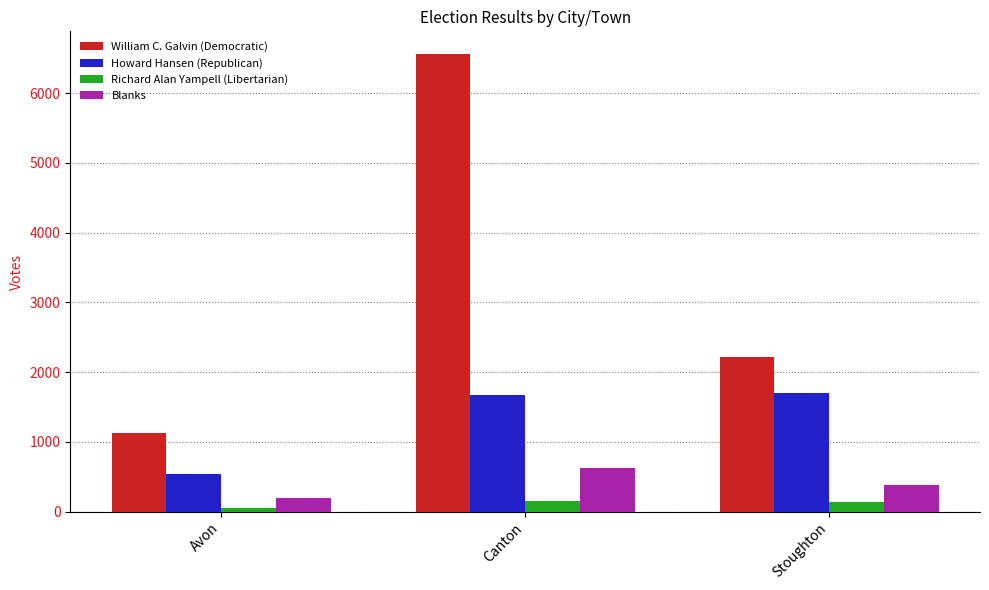

Rank the categories by Blanks value from highest to lowest.

Canton, Stoughton, Avon